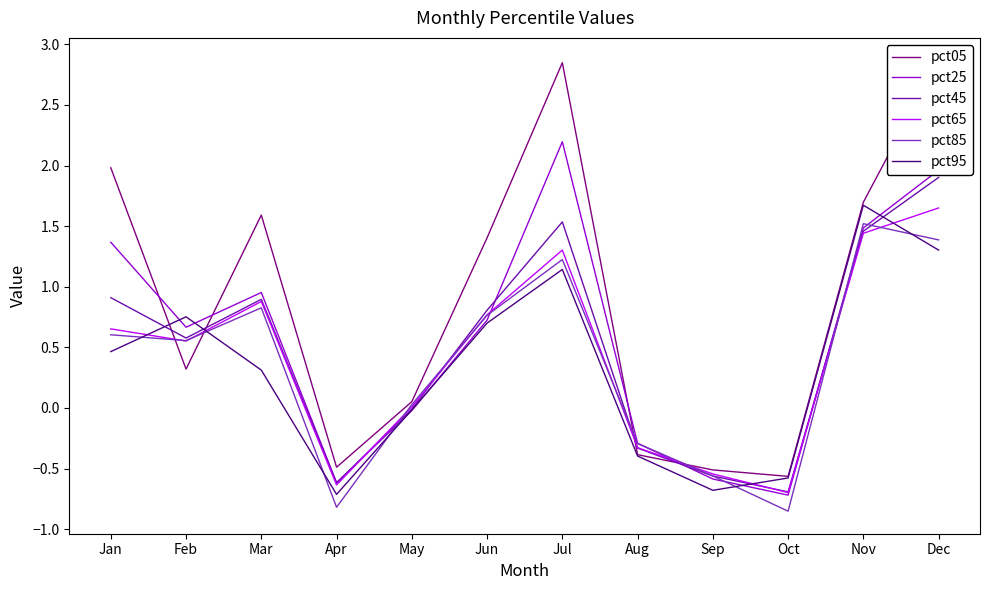

How many series are shown in this chart?

6